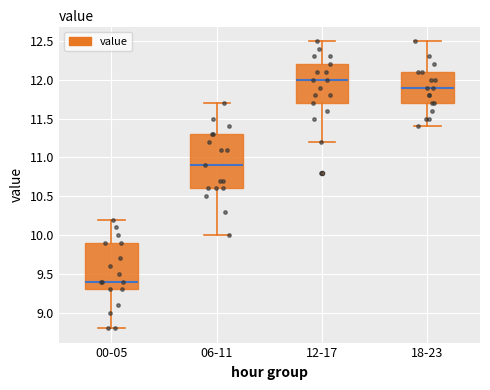

Which box has the highest median line?

12-17